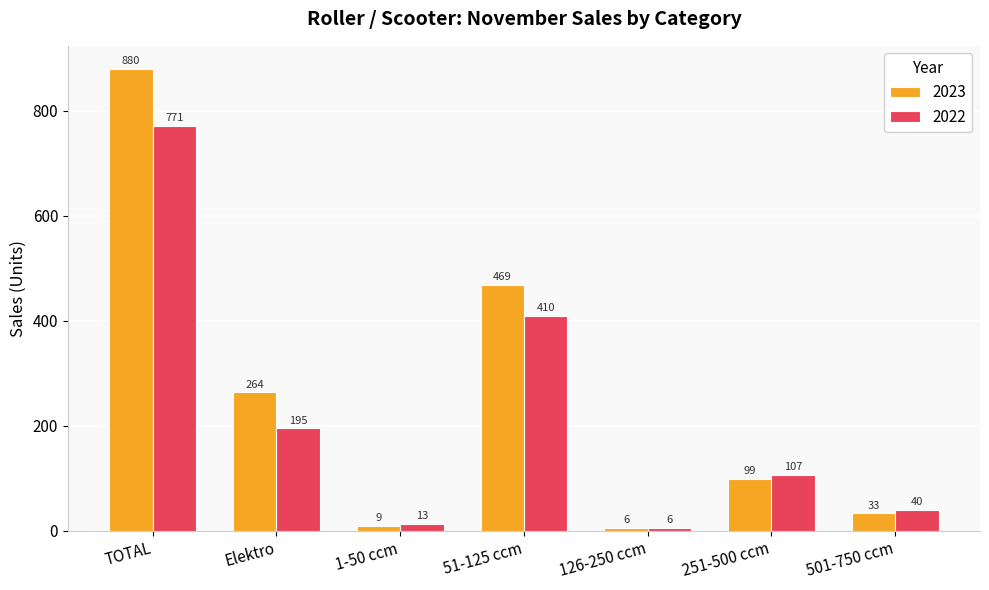

What is the difference between the maximum and minimum values in the 2022 series?

765